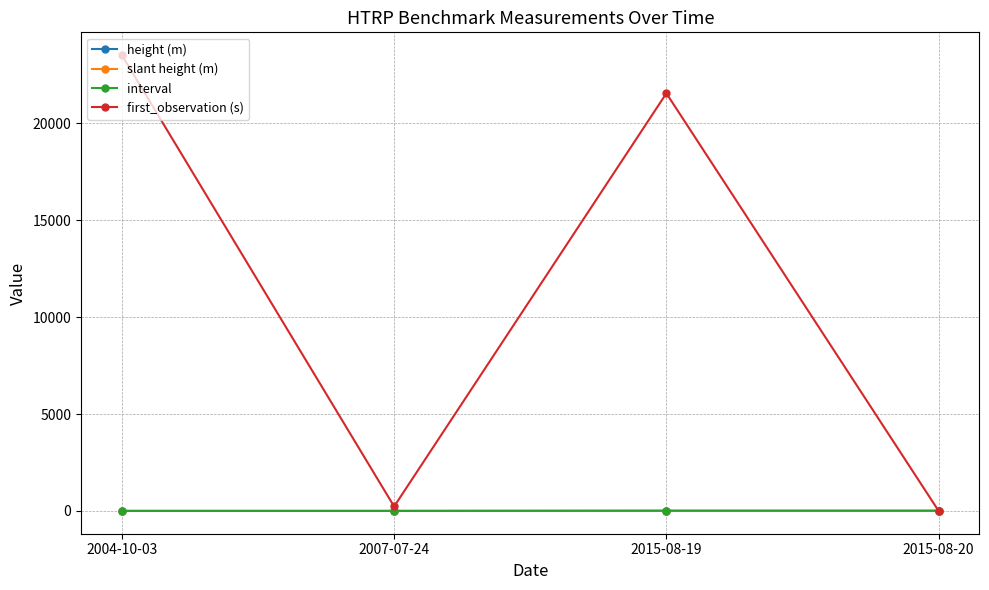

What is the label of the 3rd point from the right?

2007-07-24